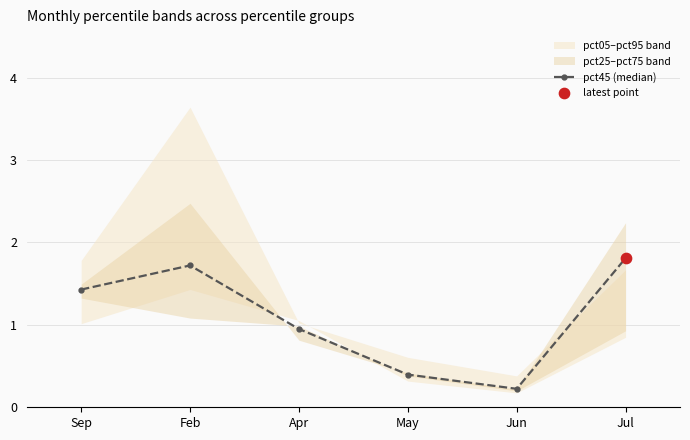

What is the change in value from Feb to Apr?

-0.8